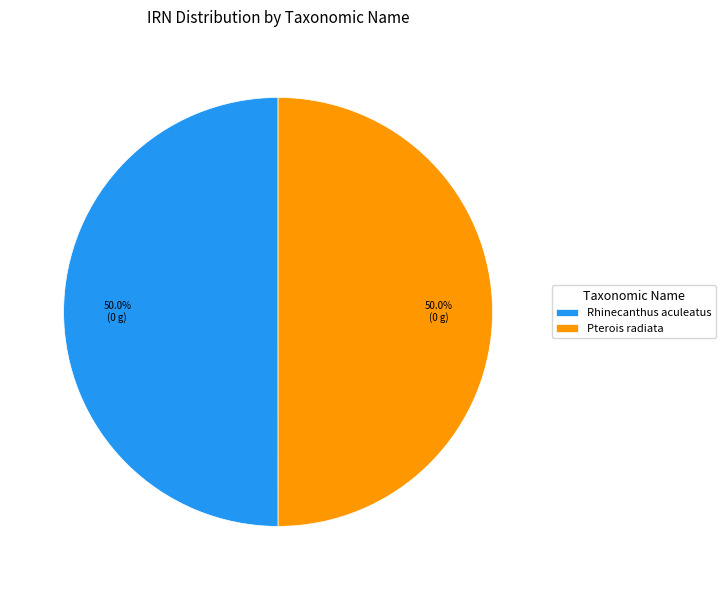

What portion of the pie excludes Pterois radiata?

50.0%